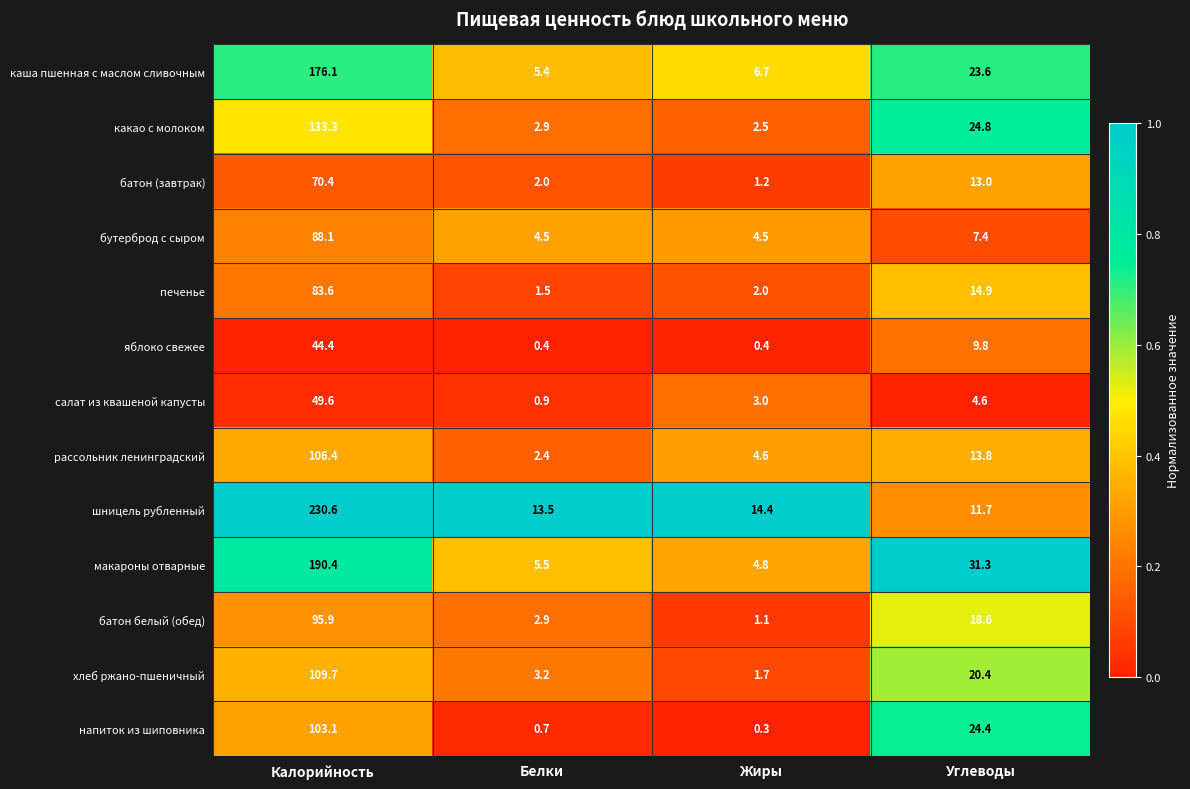

Count the number of data series in this chart.

13